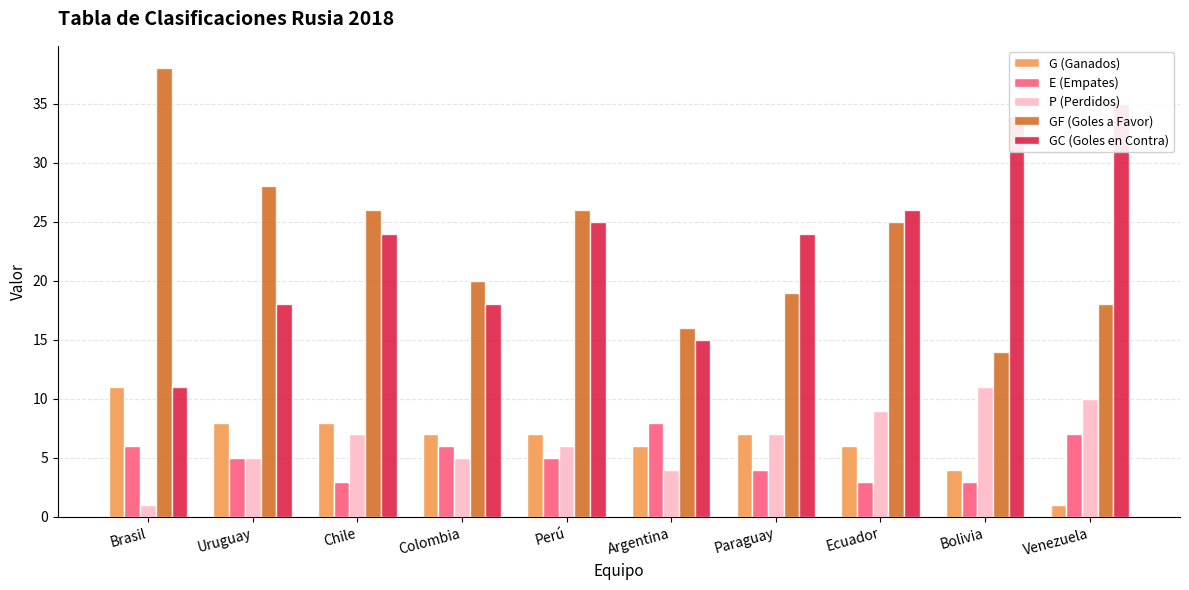

At which label does GC (Goles en Contra) first exceed 24?

Perú